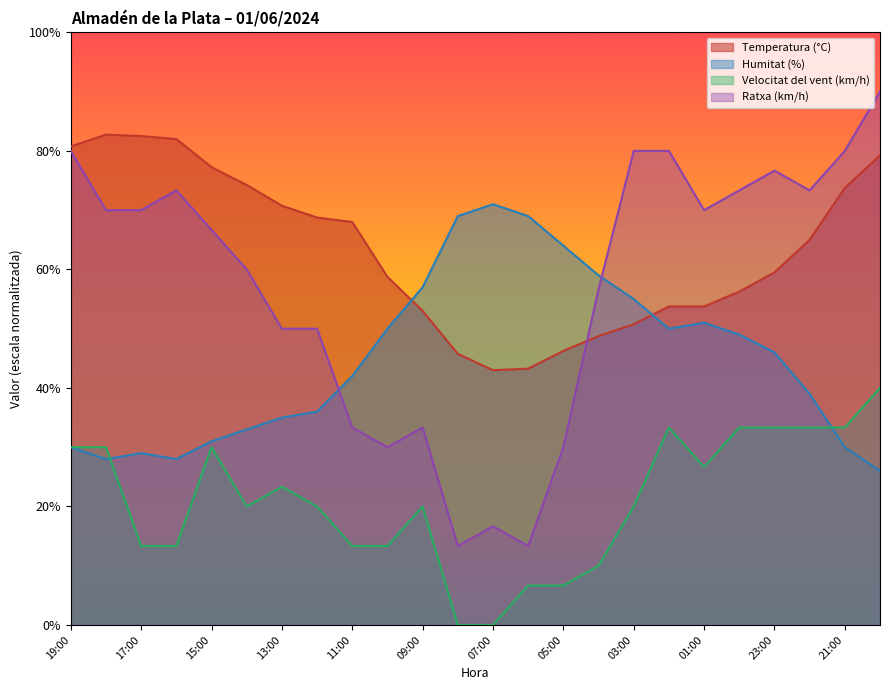

What is the maximum value shown in the chart?

90.0